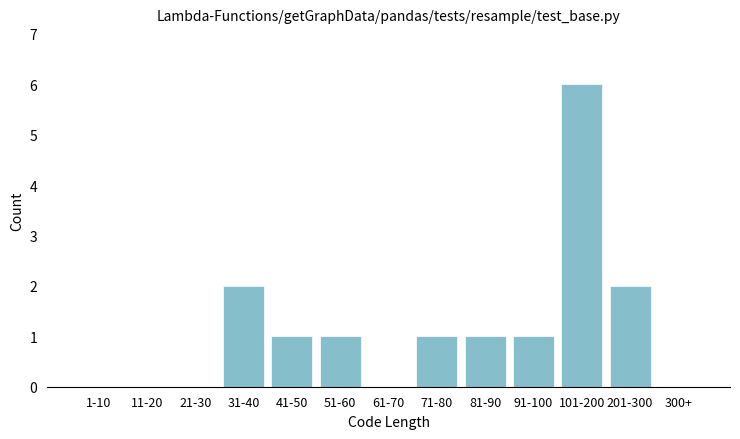

Reading right to left, list all the values displayed in this chart.

300+=0	201-300=2	101-200=6	91-100=1	81-90=1	71-80=1	61-70=0	51-60=1	41-50=1	31-40=2	21-30=0	11-20=0	1-10=0